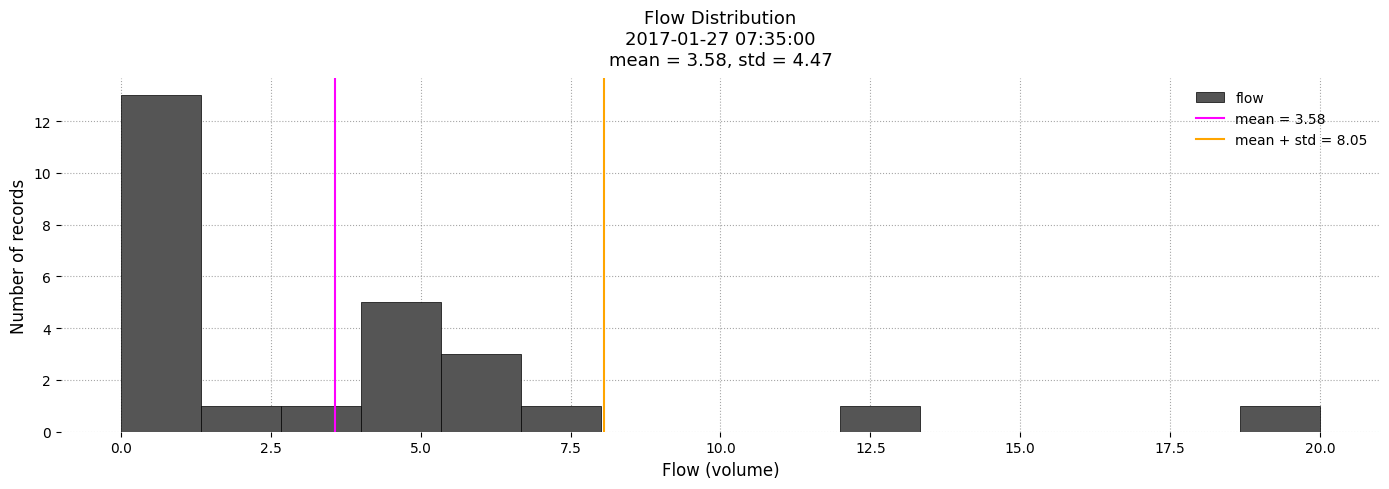

Read against the x-axis, roughly where is the centre of the tallest bar?

0.5